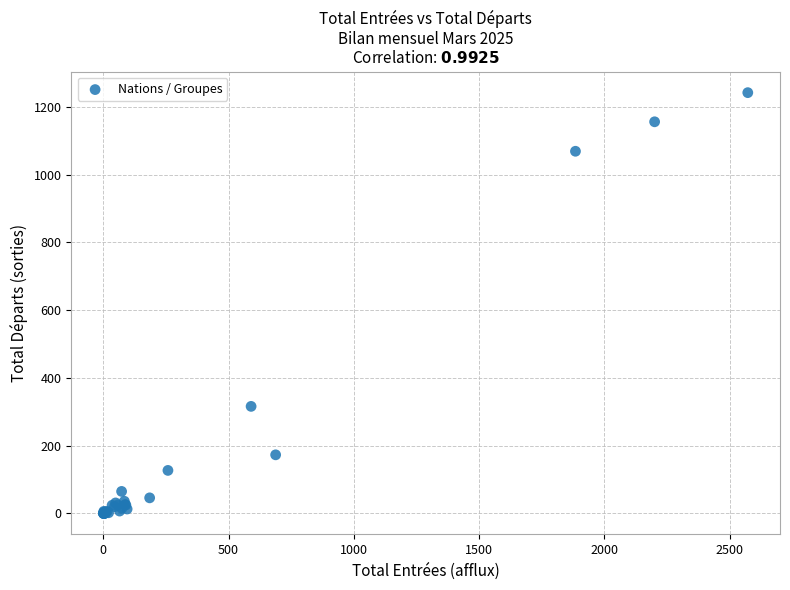

What Y value in the scatter plot is closest to 621?

316